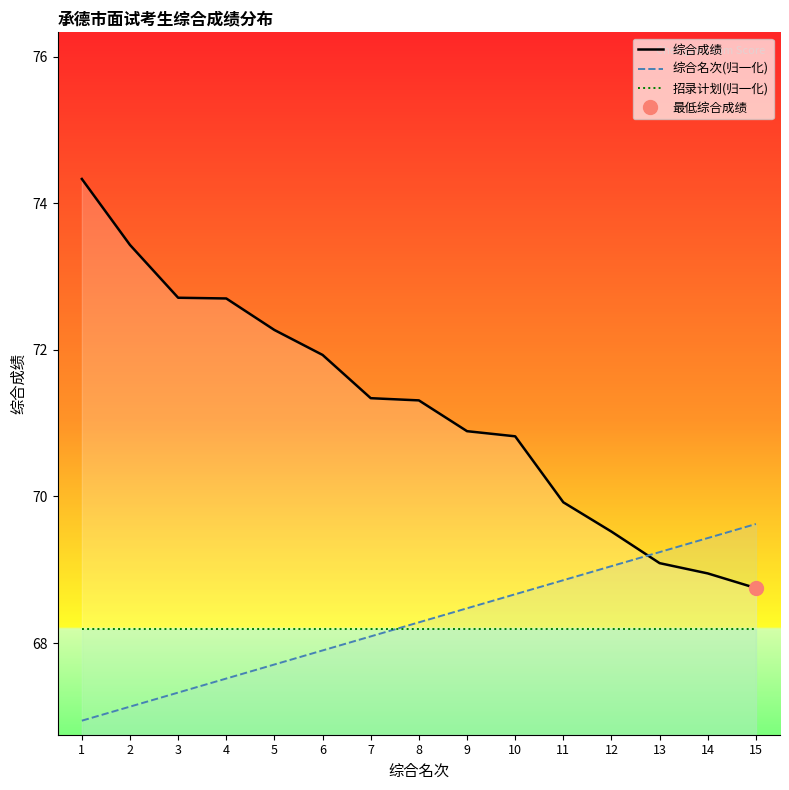

At how many categories does at least one series exceed 70?

10